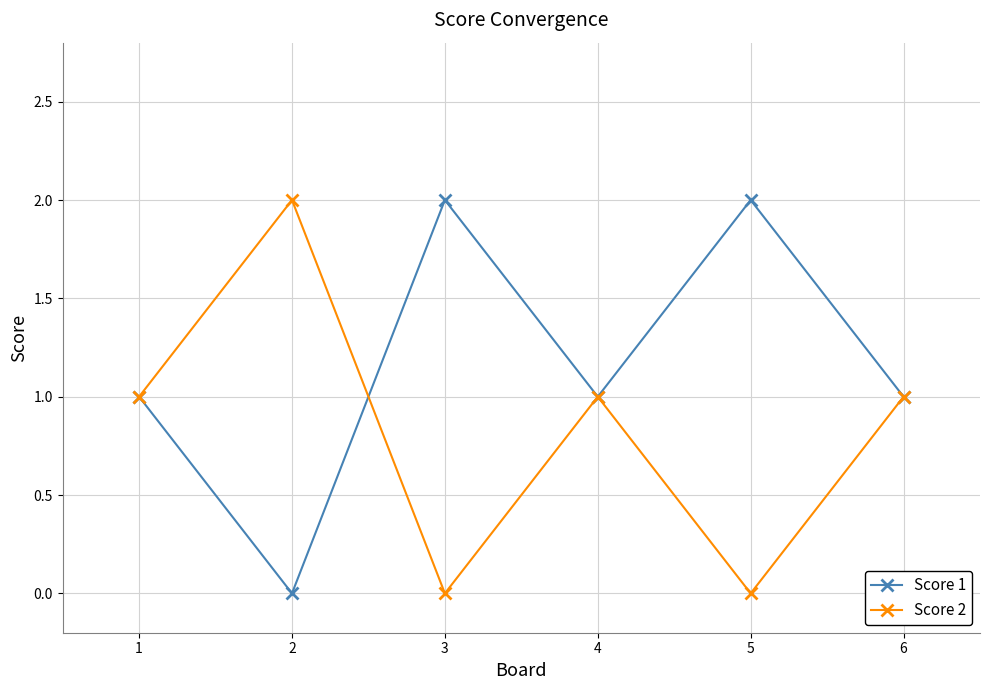

Which series has the largest total across all categories?

Score 1